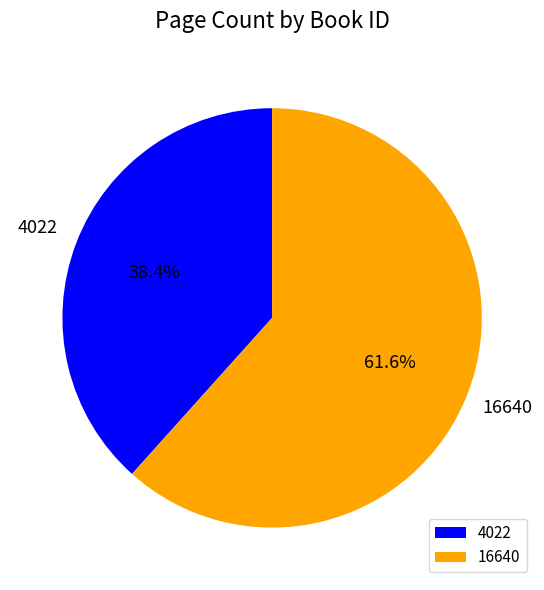

Between 4022 and 16640, which is larger?

16640